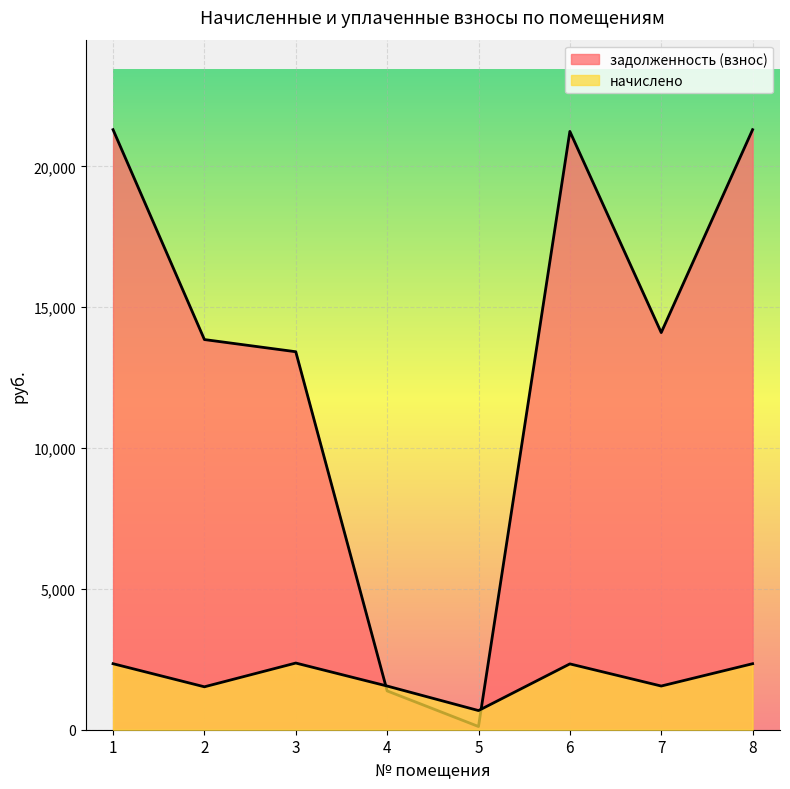

True or false: начислено and задолженность (взнос) intersect in this chart.

True